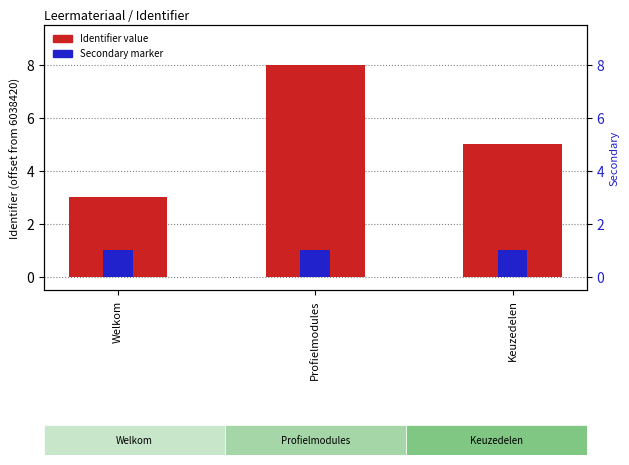

Reading left to right, what are all the values shown in this chart?

Identifier: 3	8	5
Secondary: 1	1	1